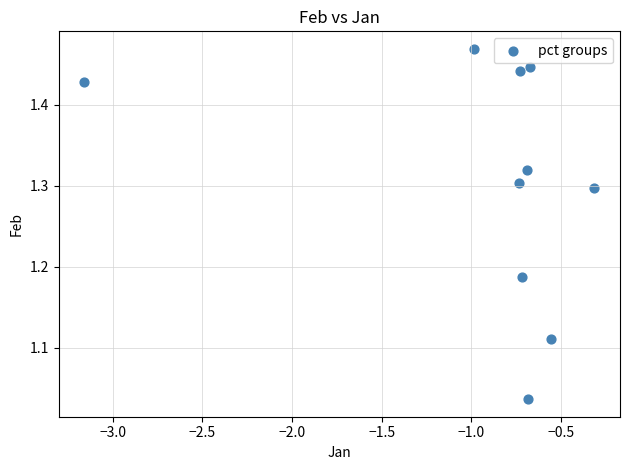

What is the average X value?

-0.9